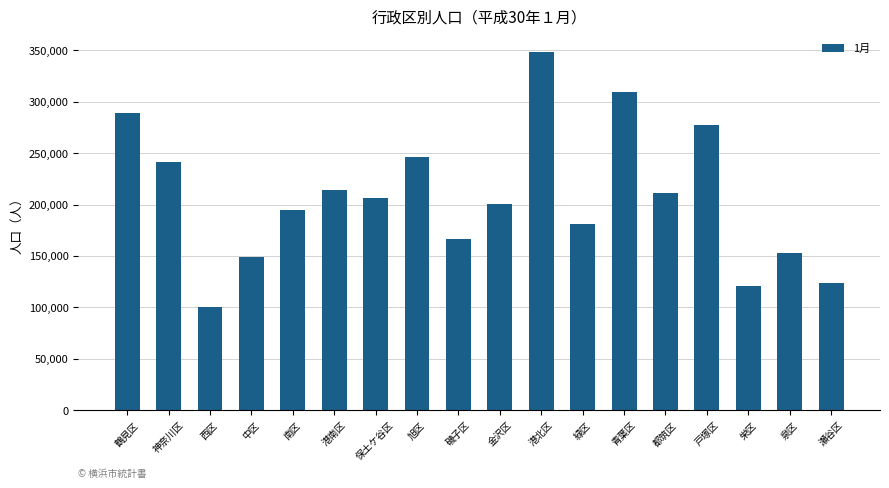

Does the chart contain any negative values?

No